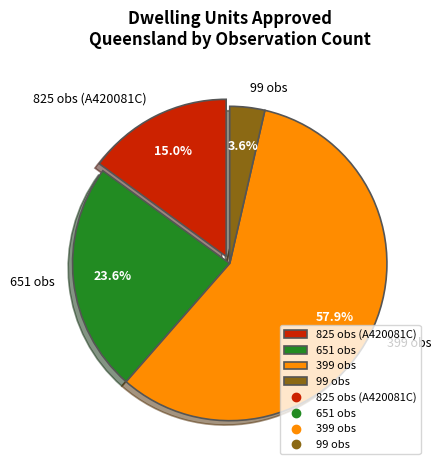

Is there a majority slice in this chart?

Yes